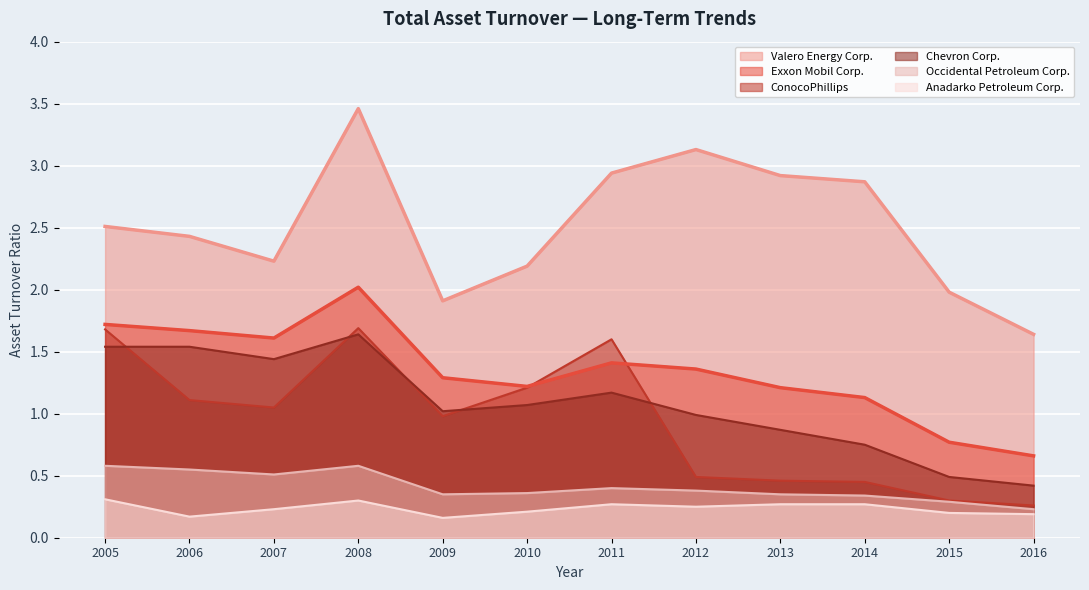

Between 2011 and 2016, which series saw the biggest shift?

ConocoPhillips